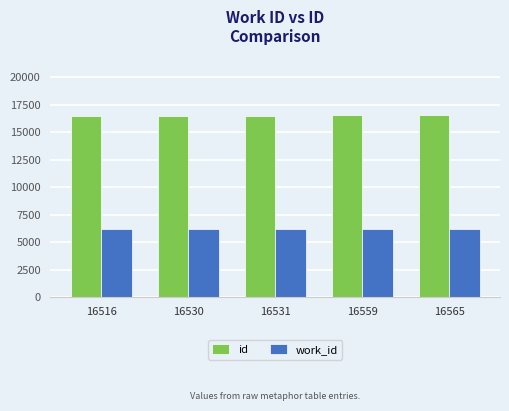

The work_id series shows 6233 at 16516. True or false?

True